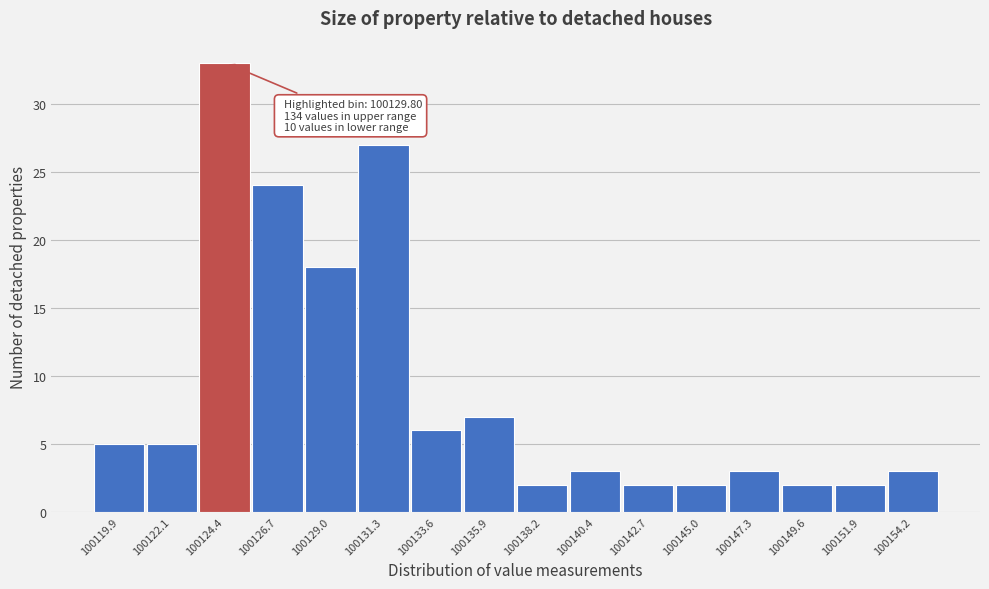

Reading left to right, transcribe all the data shown in this chart.

100119.9=5	100122.1=5	100124.4=33	100126.7=24	100129.0=18	100131.3=27	100133.6=6	100135.9=7	100138.2=2	100140.4=3	100142.7=2	100145.0=2	100147.3=3	100149.6=2	100151.9=2	100154.2=3